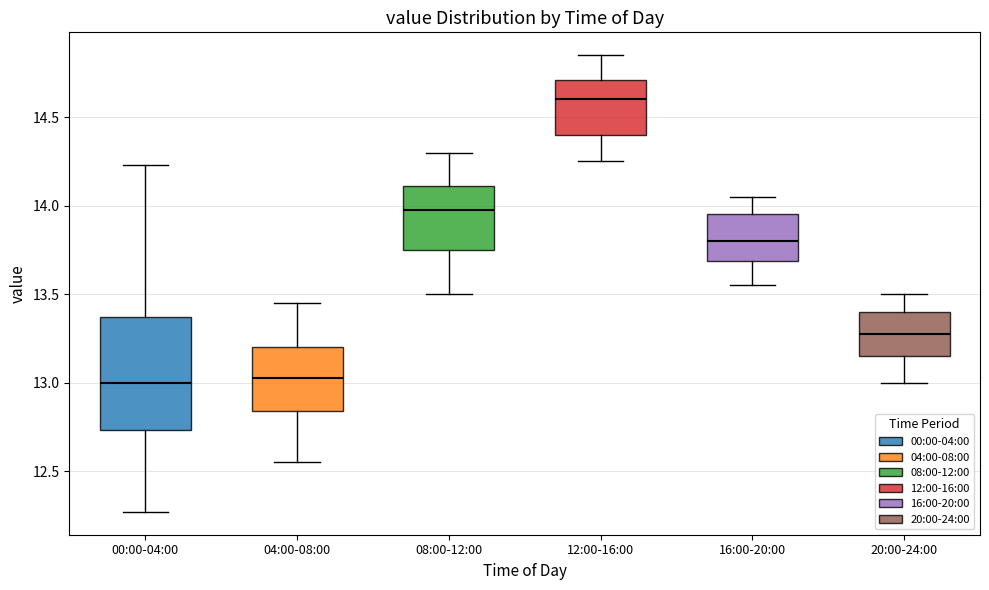

Comparing the boxes themselves (not the whiskers), which one is the tallest?

00:00-04:00